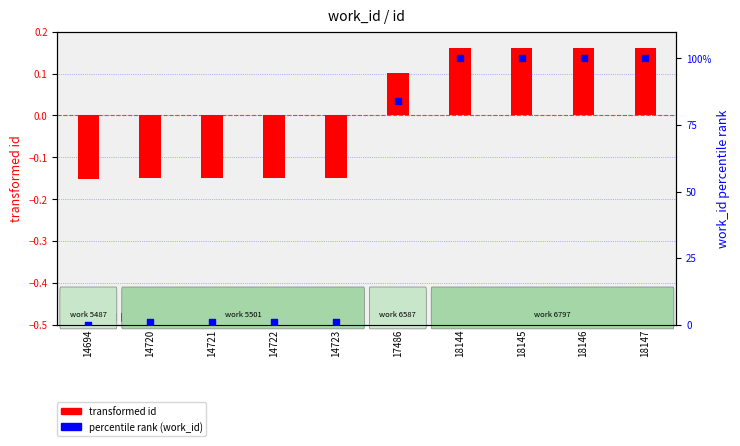

Is the value of percentile rank (work_id) at 14723 greater than the value of transformed id at 14721?

Yes